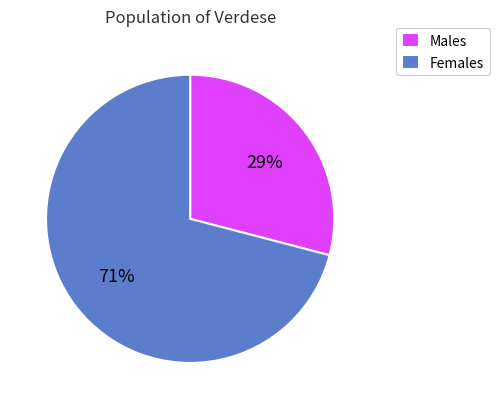

What percentage is the Females slice, to the nearest percent?

71%